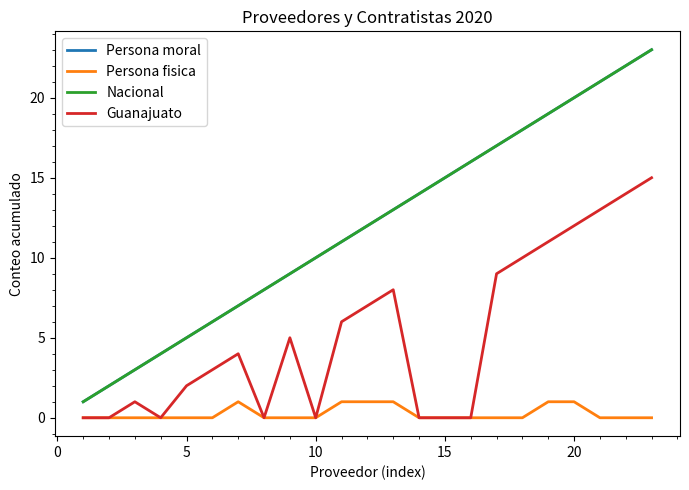

Is this an area chart (filled region under the line)?

No